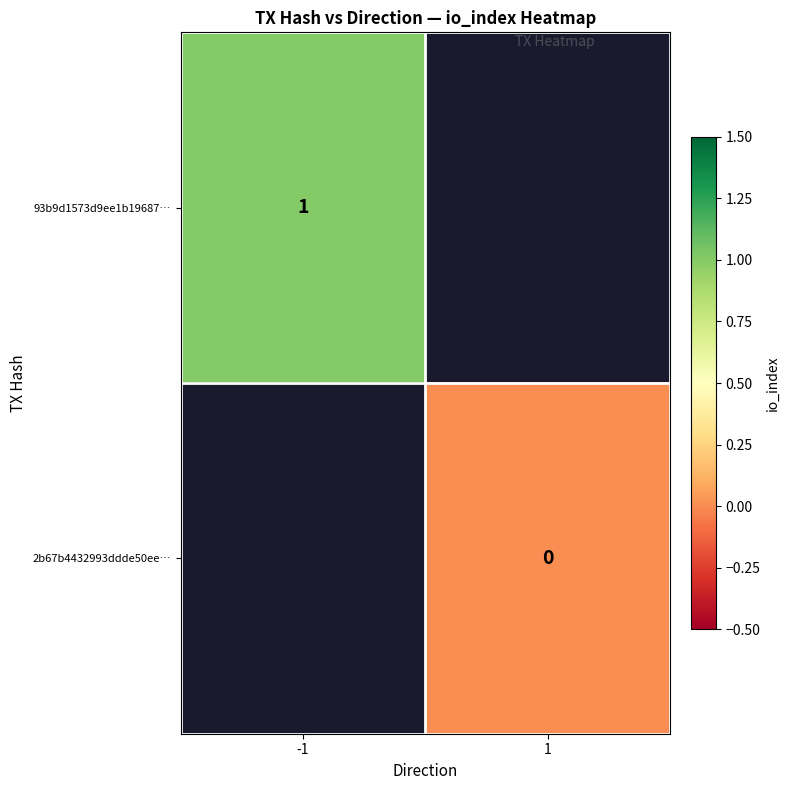

How many categories are shown in the chart?

2